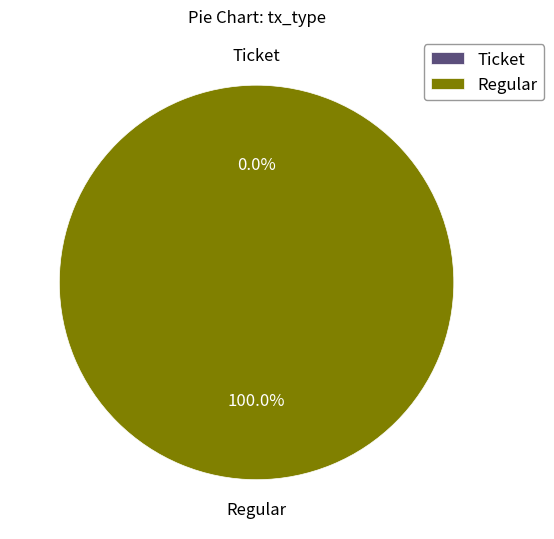

Does Regular account for over 50% of the chart?

Yes